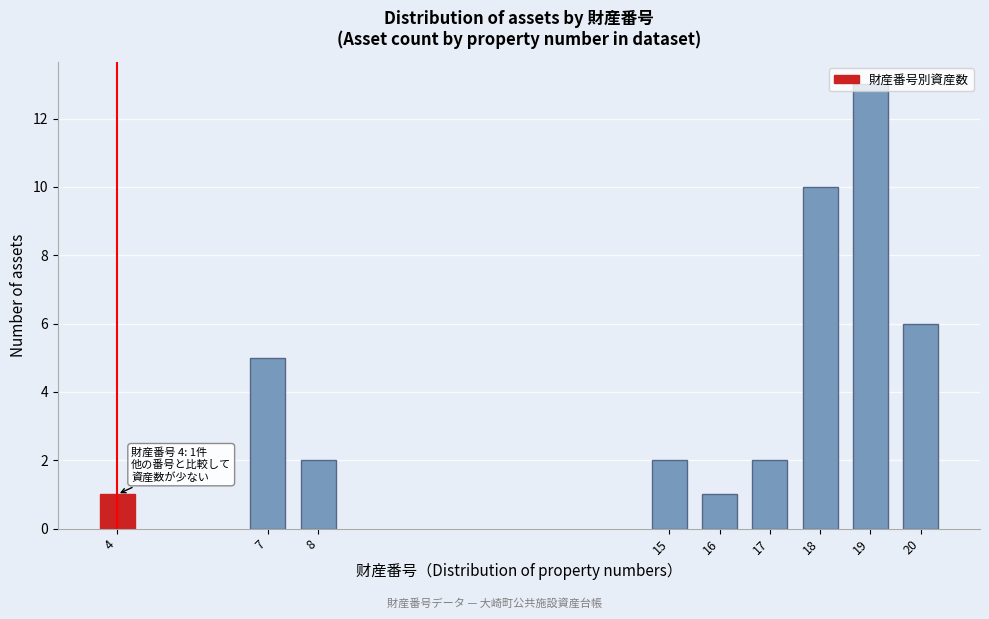

Which has a higher value, 19 or 16?

19